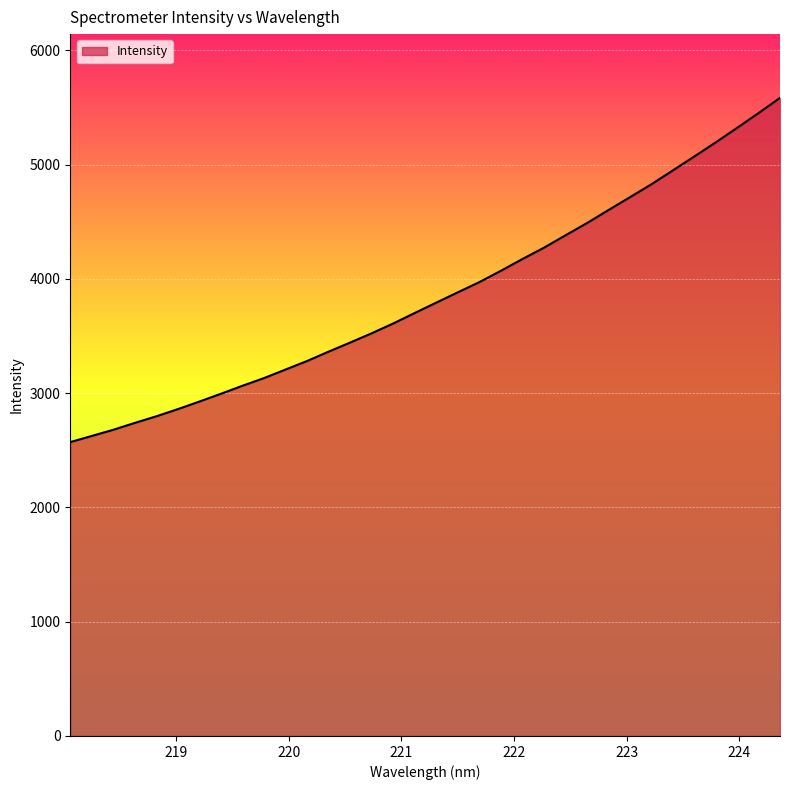

What is the maximum value shown in the chart?

5582.7